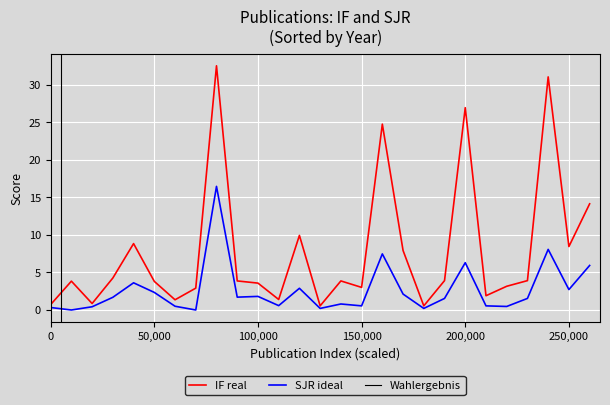

The IF series shows 3.8 at 19. True or false?

True